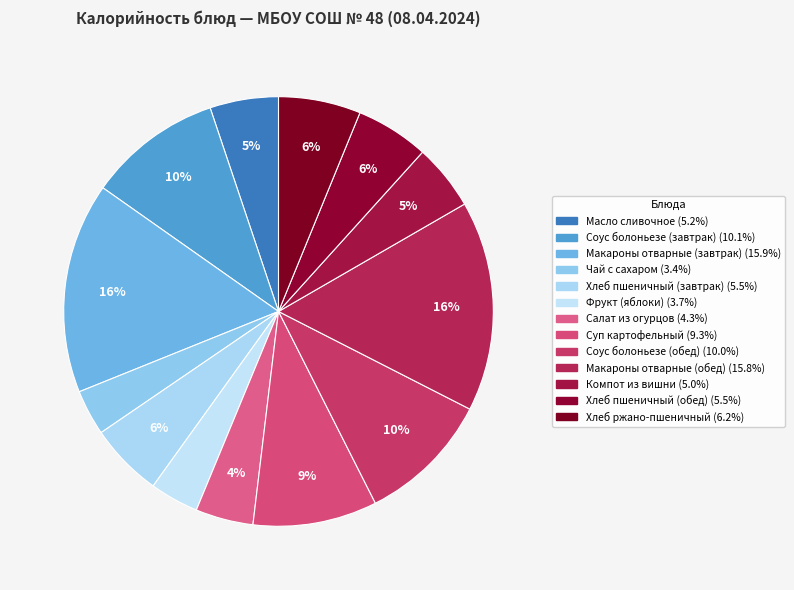

Is it true that Макароны отварные (завтрак) is 16% of the pie?

True